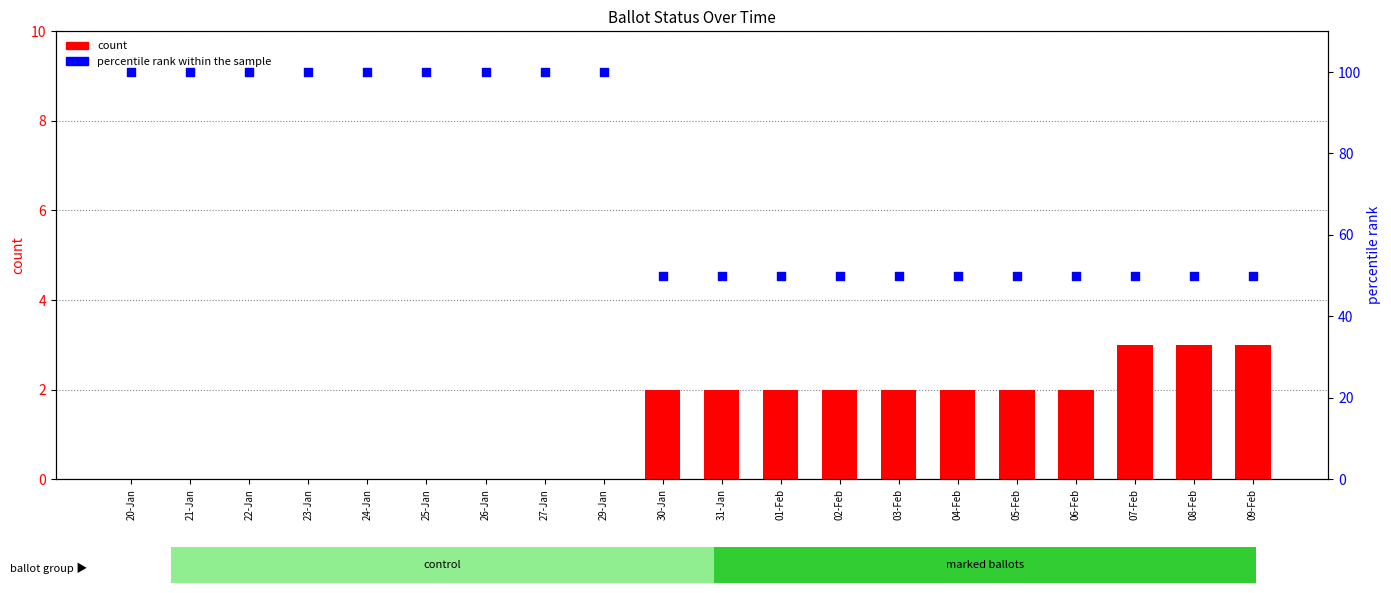

Which series has the largest Y range (max minus min)?

percentile rank within the sample